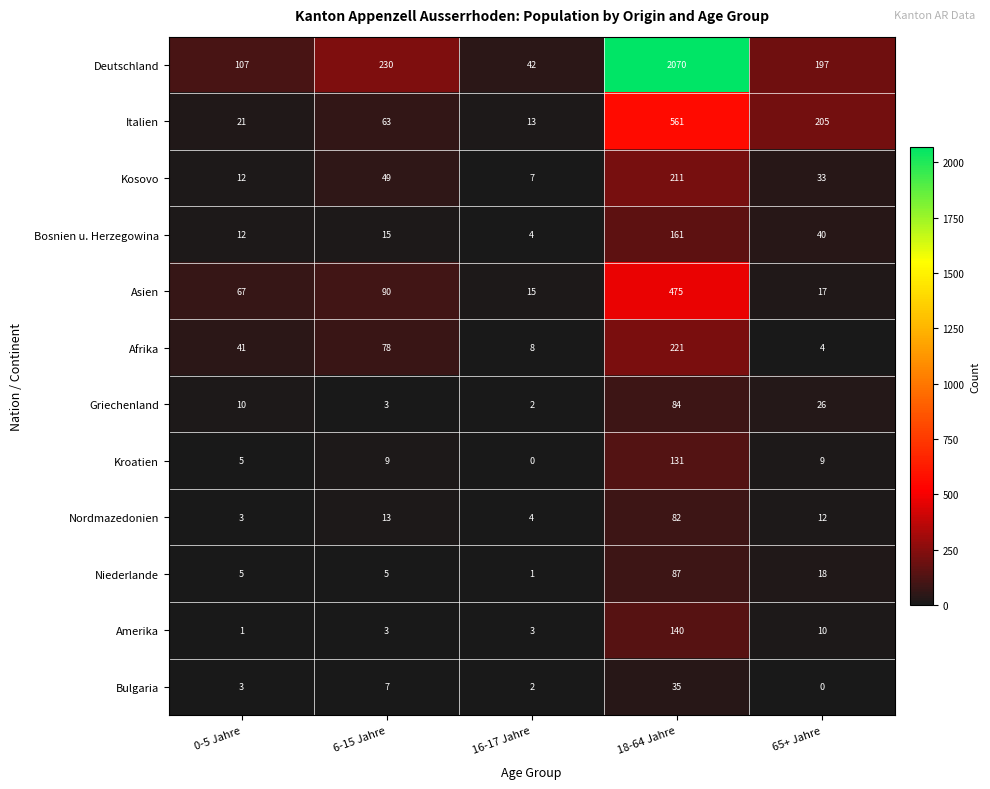

How many data points does each series have?

5